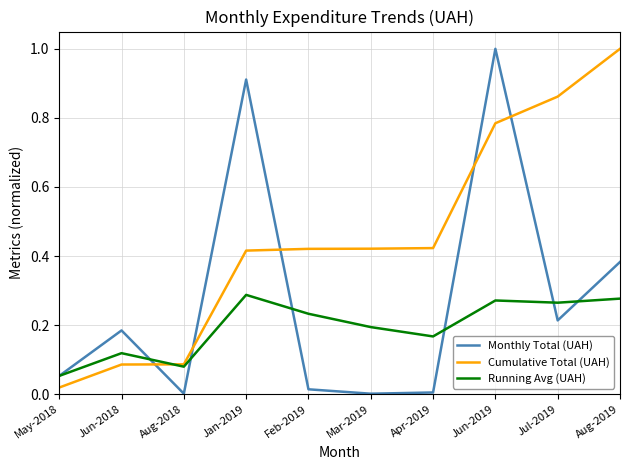

What is the maximum value shown in the chart?

1.0